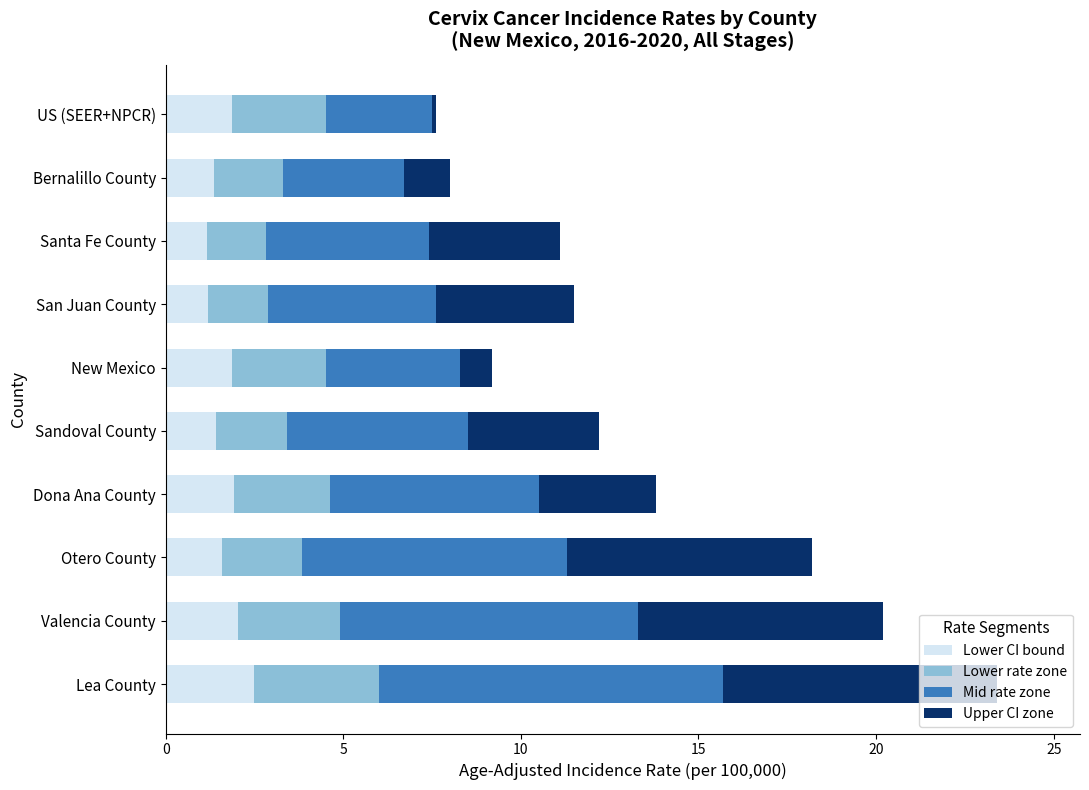

What is the maximum value for Lower CI bound?

2.5